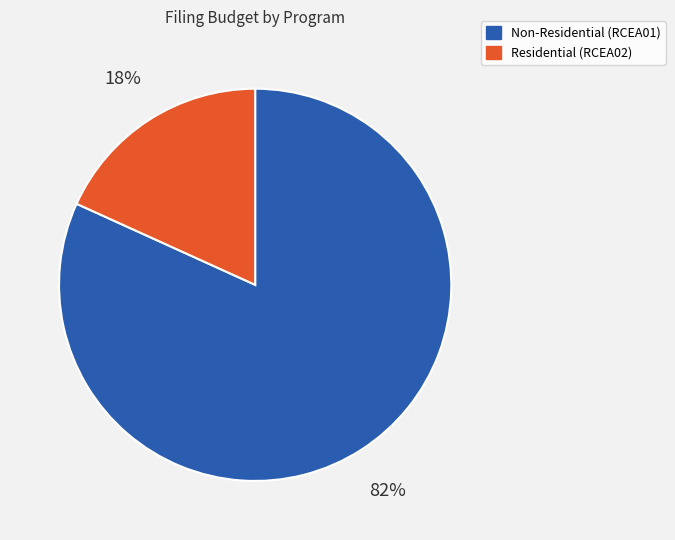

Is there any slice that represents more than half of the pie?

Yes